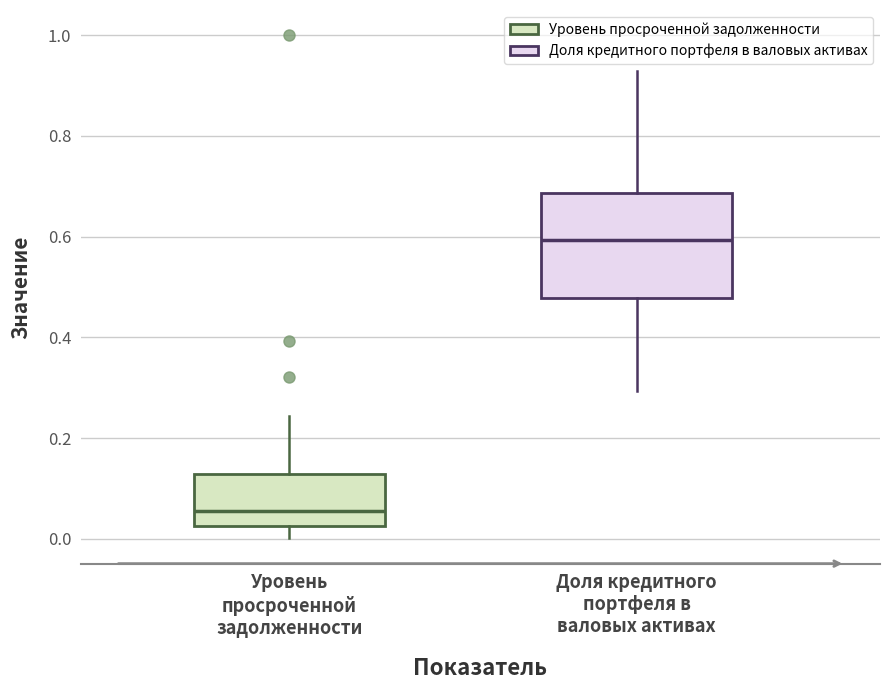

Where does the median line of the box for Доля кредитного портфеля в валовых активах sit on the y-axis? The values are not printed on the chart, so give them approximately, as read against the axis.

0.60